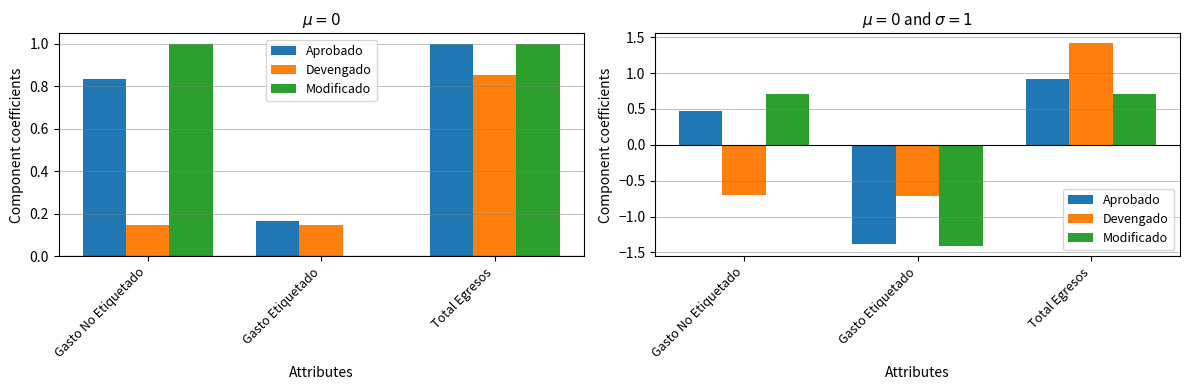

What is the minimum value shown in the chart?

-1.4